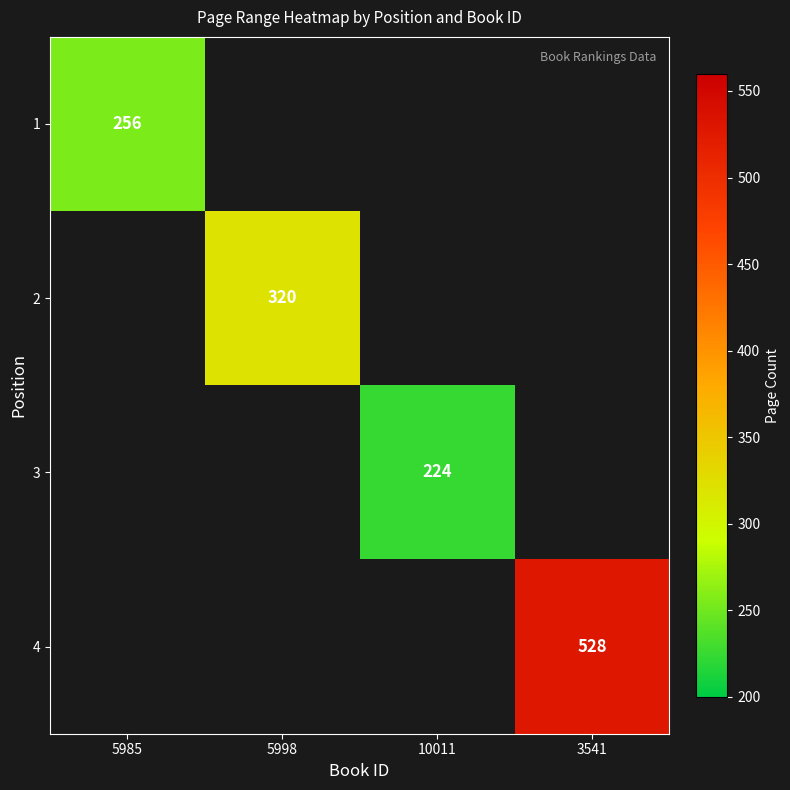

What is the maximum value shown in the chart?

528.0